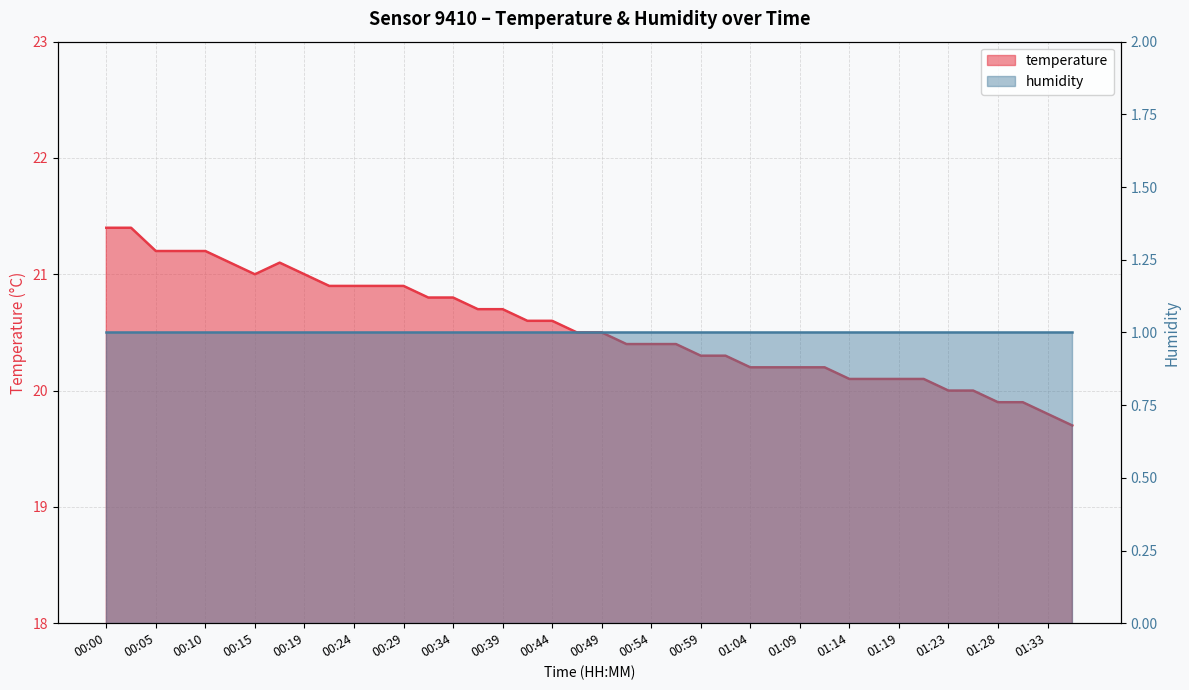

List the labels in order of value, smallest first.

01:36, 01:33, 01:28, 01:31, 01:23, 01:26, 01:14, 01:16, 01:19, 01:21, 01:04, 01:06, 01:09, 01:11, 00:59, 01:01, 00:51, 00:54, 00:56, 00:47, 00:49, 00:42, 00:44, 00:37, 00:39, 00:32, 00:34, 00:22, 00:24, 00:27, 00:29, 00:15, 00:19, 00:12, 00:17, 00:05, 00:07, 00:10, 00:00, 00:02